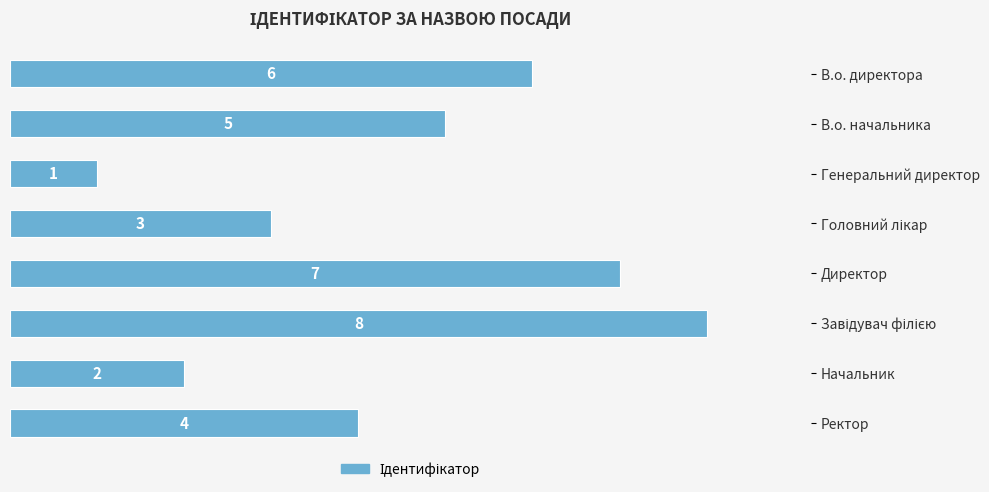

True or false: the data shows 8 at В.о. начальника.

False